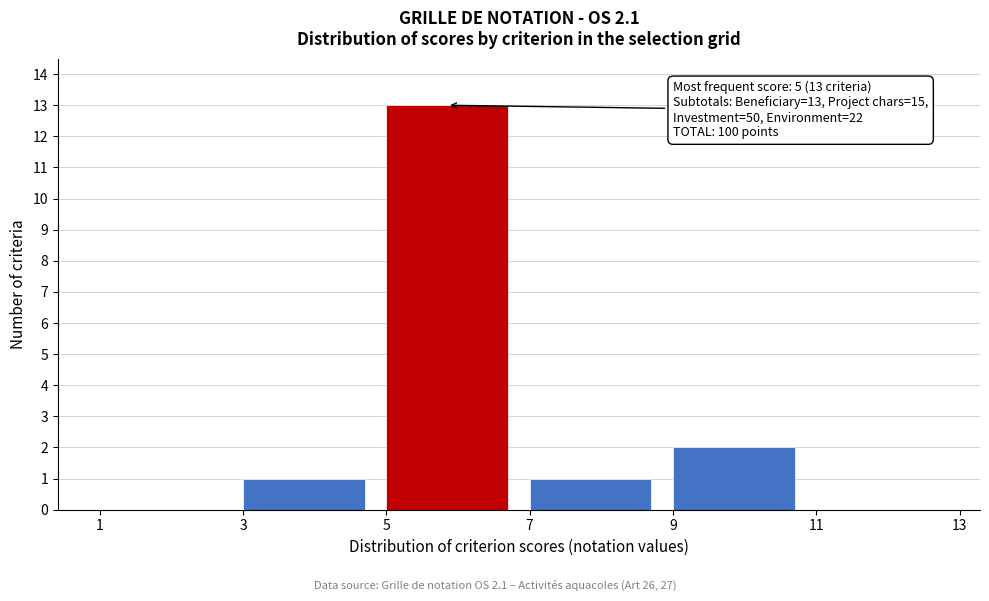

Which range on the x-axis has the tallest bar?

5 to 7